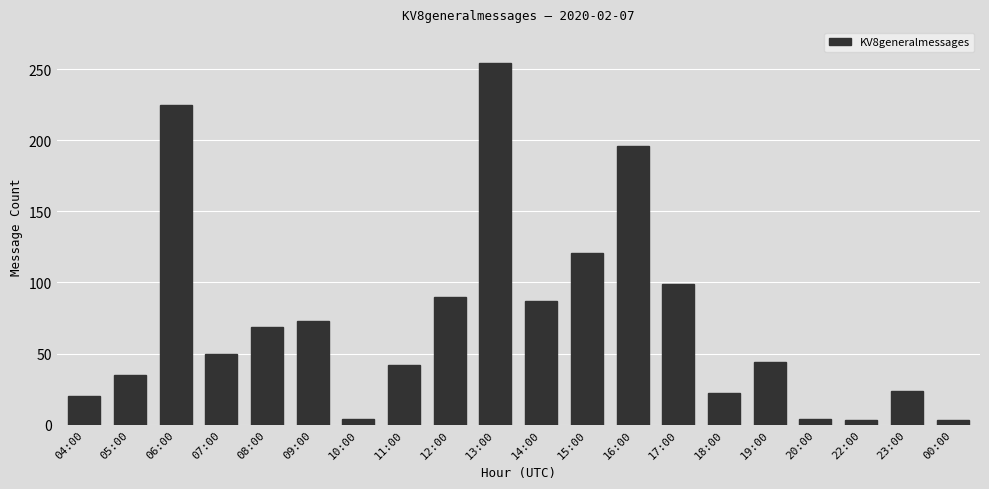

What is the difference between the second highest and second lowest values?

222